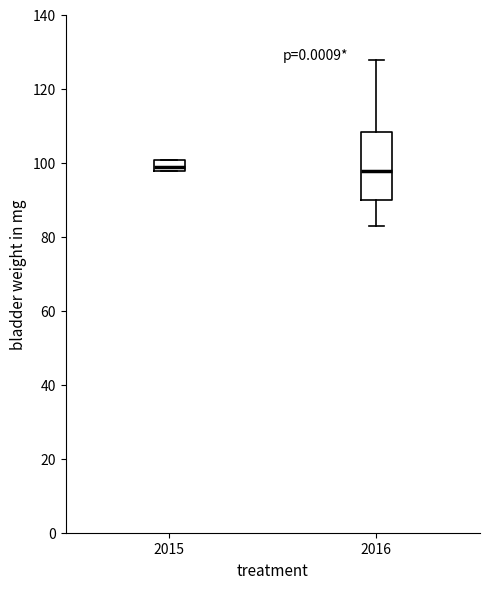

Which box is the tallest, from its lower edge to its upper edge?

2016